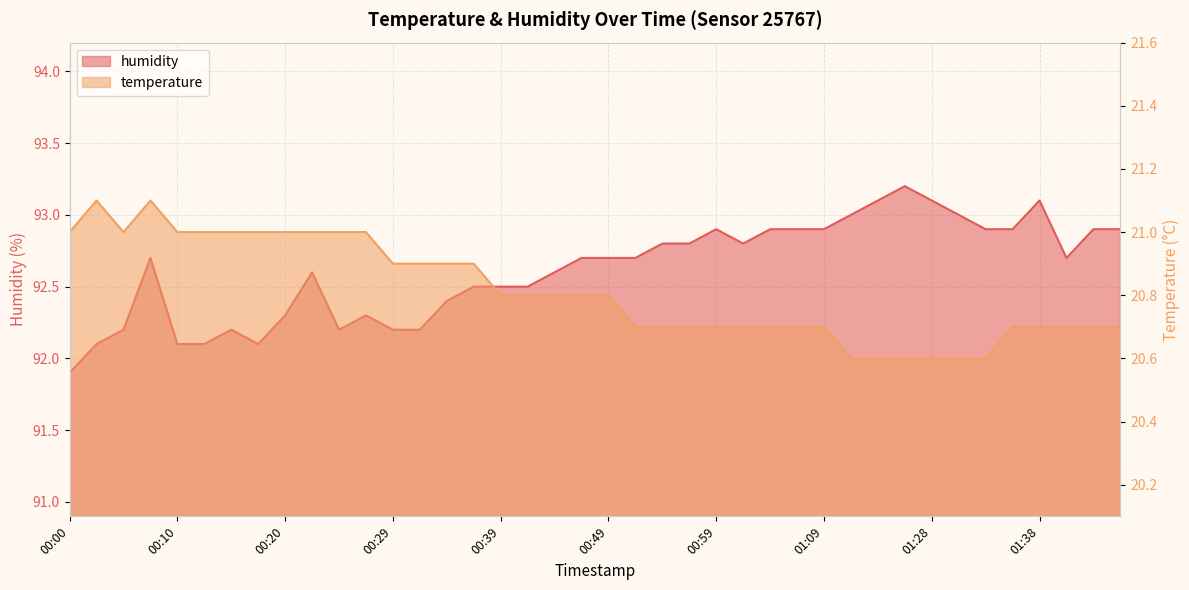

How many temperature values are between 20 and 21?

38